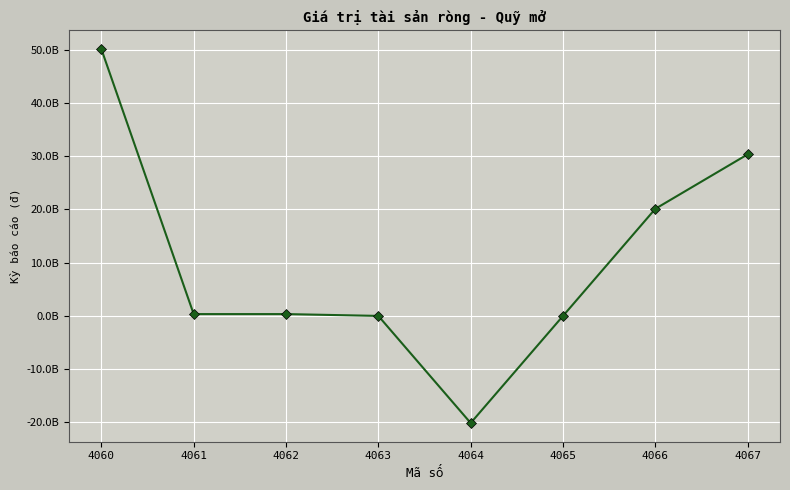

The value at 4065 is 0. True or false?

True